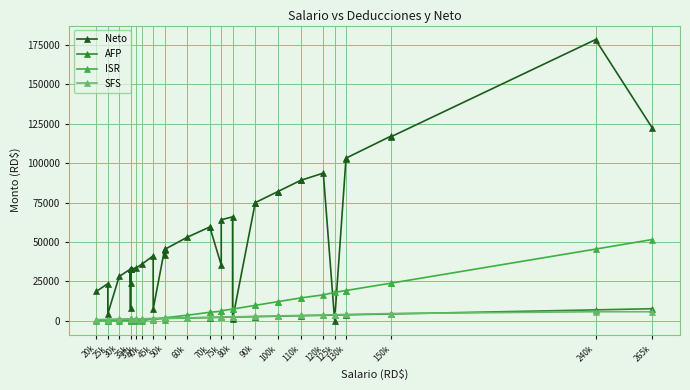

Which category has the lowest value in the ISR series?

20k